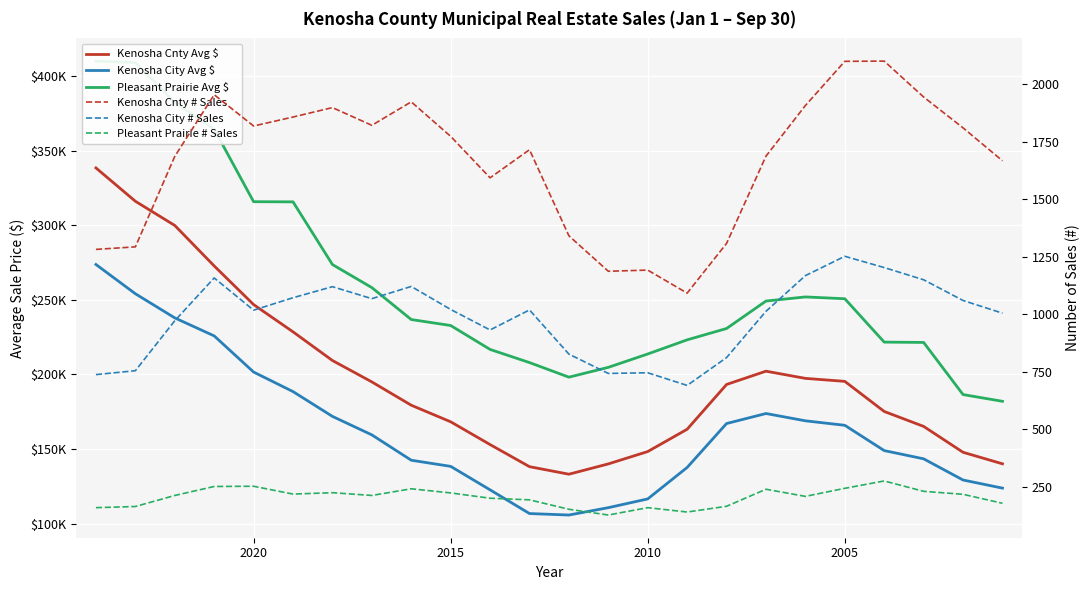

Reading left to right, what are all the values shown in this chart?

Kenosha Cnty Avg $: 338418	316075	299862	272730	246837	228572	209362	195017	179388	168288	153025	138217	133163	140069	148341	163291	193298	202203	197385	195381	175210	165201	147853	140128
Kenosha City Avg $: 273698	254100	237916	225845	201625	188523	171914	159521	142526	138416	122682	106795	105809	110739	116606	137687	167123	173838	168948	165938	148991	143474	129271	123836
Pleasant Prairie Avg $: 410006	408999	382319	364370	315783	315676	273675	258206	236816	232810	216783	207979	198190	204777	213726	223206	230809	249201	251968	250747	221686	221471	186536	182017
Kenosha Cnty # Sales: 1282	1293	1686	1954	1818	1857	1898	1821	1923	1773	1593	1715	1341	1187	1192	1092	1308	1687	1907	2099	2100	1944	1810	1667
Kenosha City # Sales: 738	755	972	1158	1018	1072	1120	1068	1121	1021	932	1019	827	743	746	691	812	1013	1168	1252	1203	1150	1060	1005
Pleasant Prairie # Sales: 160	165	213	252	253	219	225	213	242	224	201	194	153	128	160	141	166	240	209	244	276	231	218	179